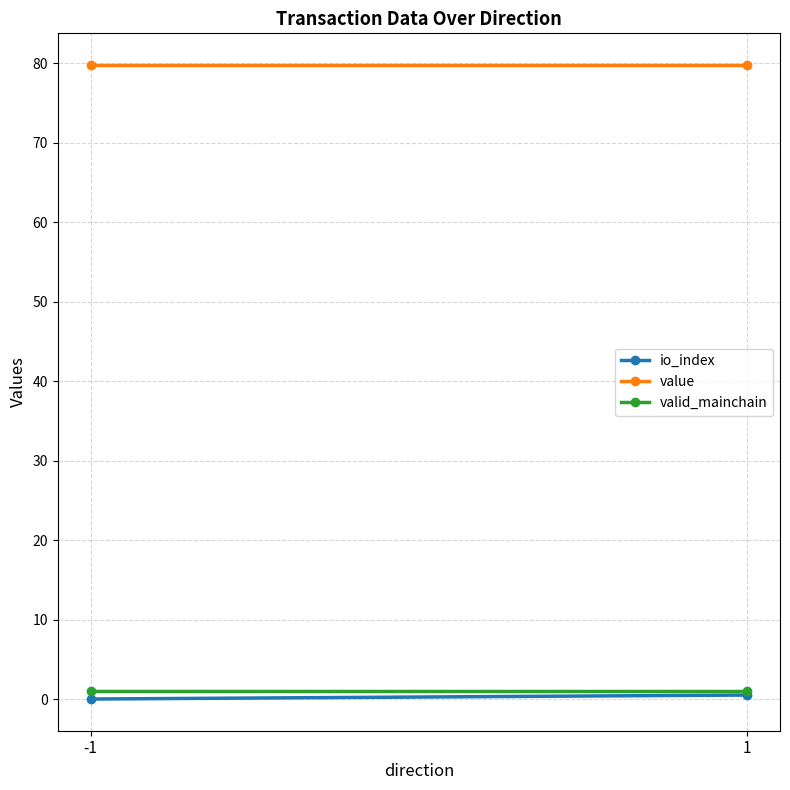

The value of io_index at -1 is 0.0. True or false?

True